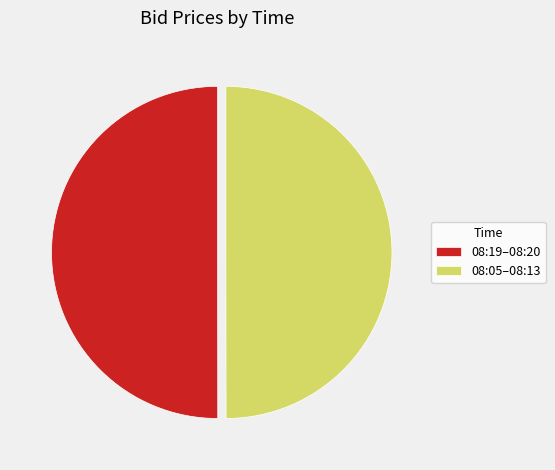

The 08:05–08:13 slice represents 55% of the pie. True or false?

False